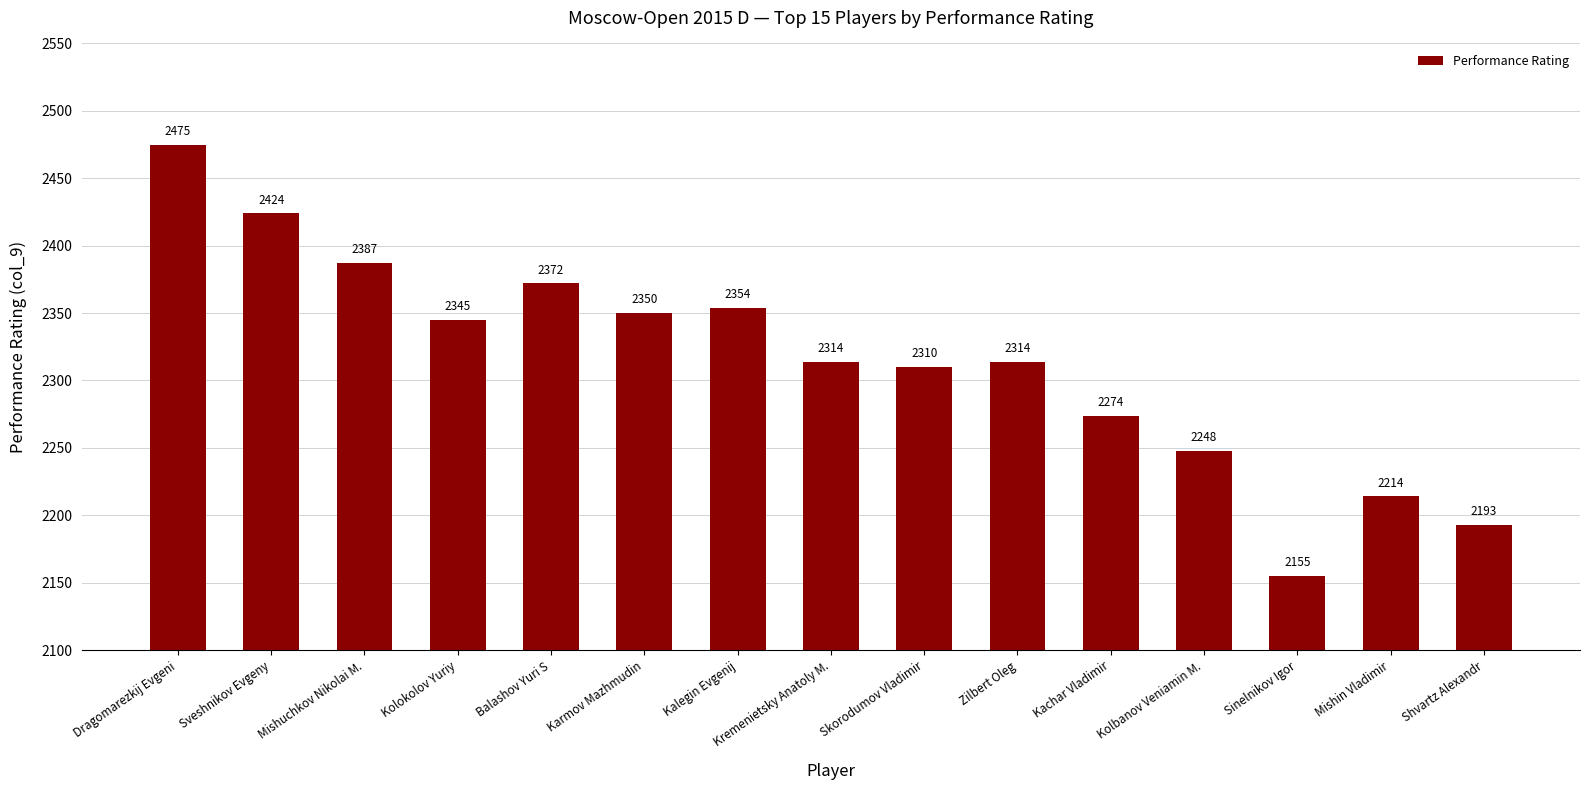

Where does the data first go above 2314?

Dragomarezkij Evgeni